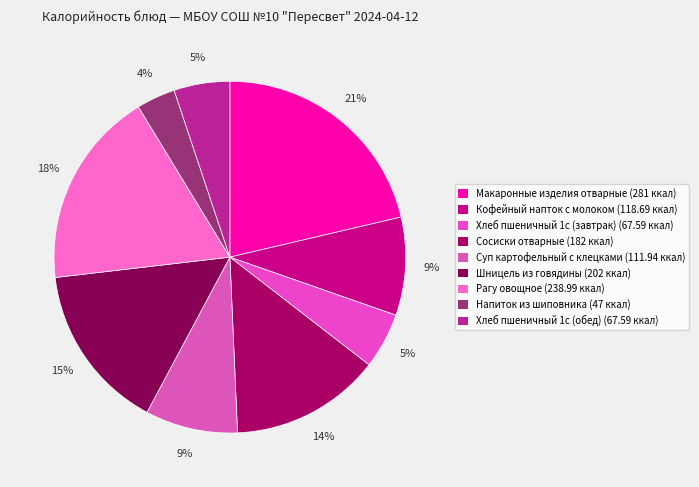

Is there a majority slice in this chart?

No